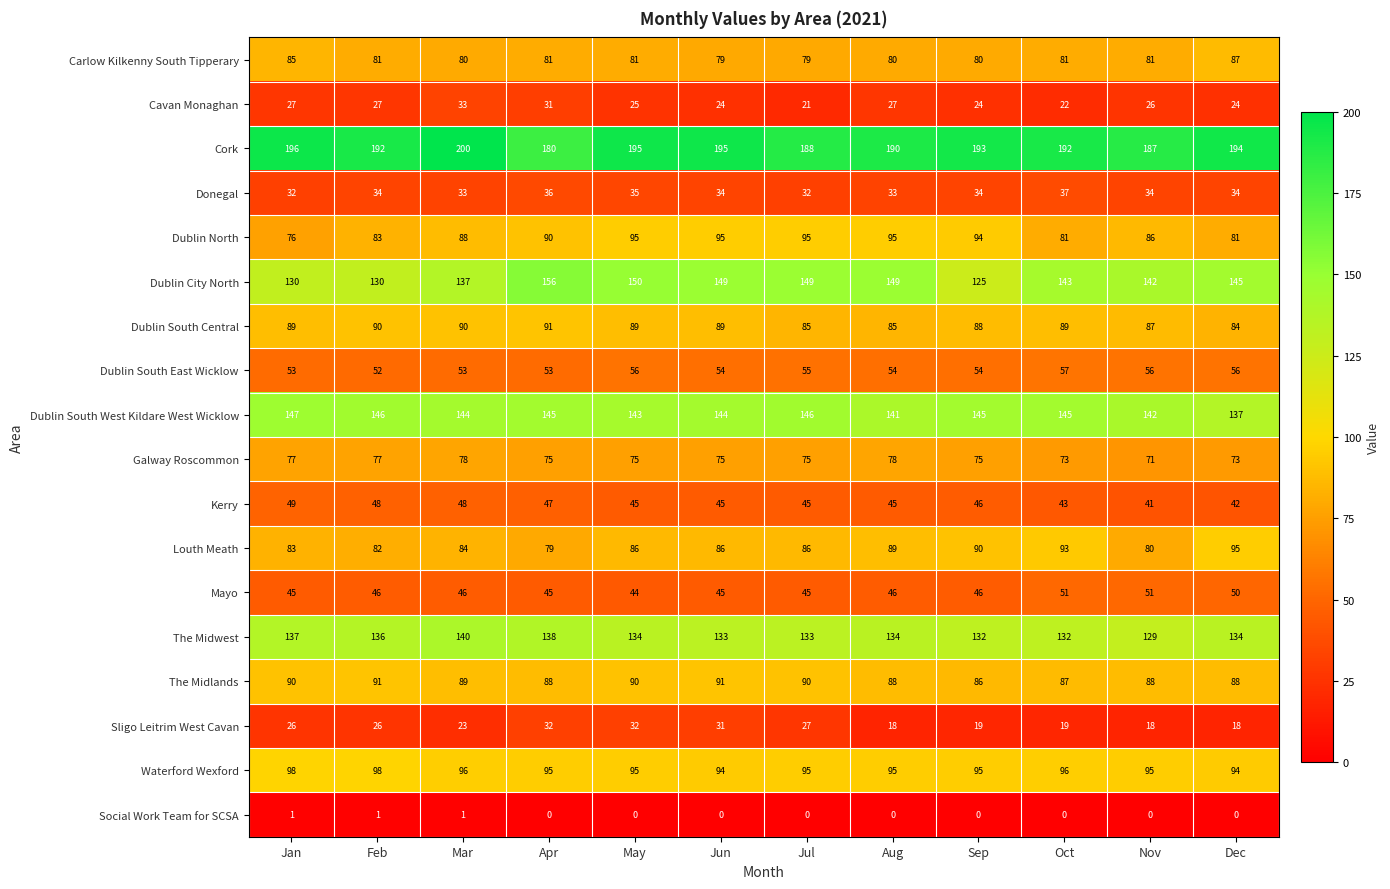

Count the Kerry values in the range 45 to 48.

8